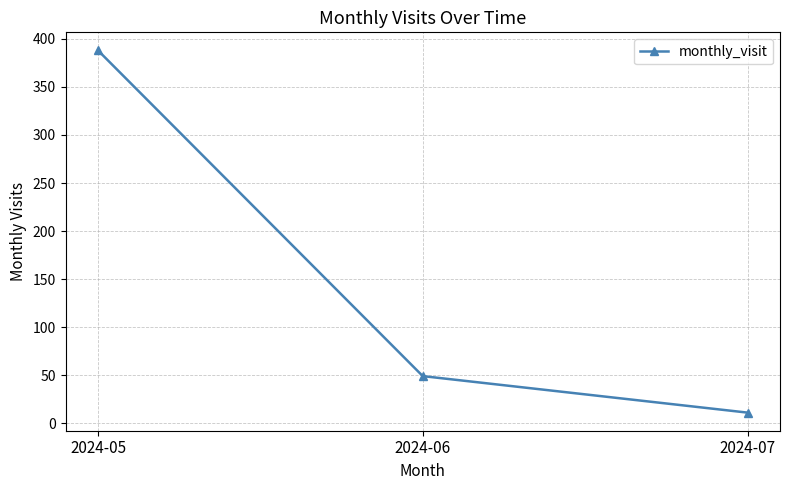

Rank the categories by value from highest to lowest.

2024-05, 2024-06, 2024-07